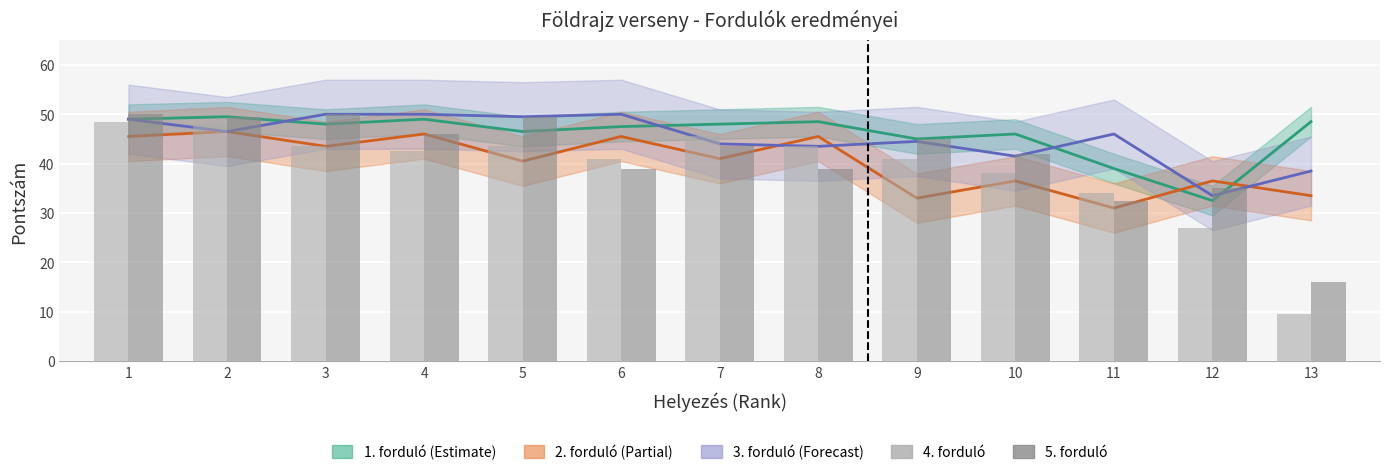

Which category has the lowest value in the 5. forduló series?

13